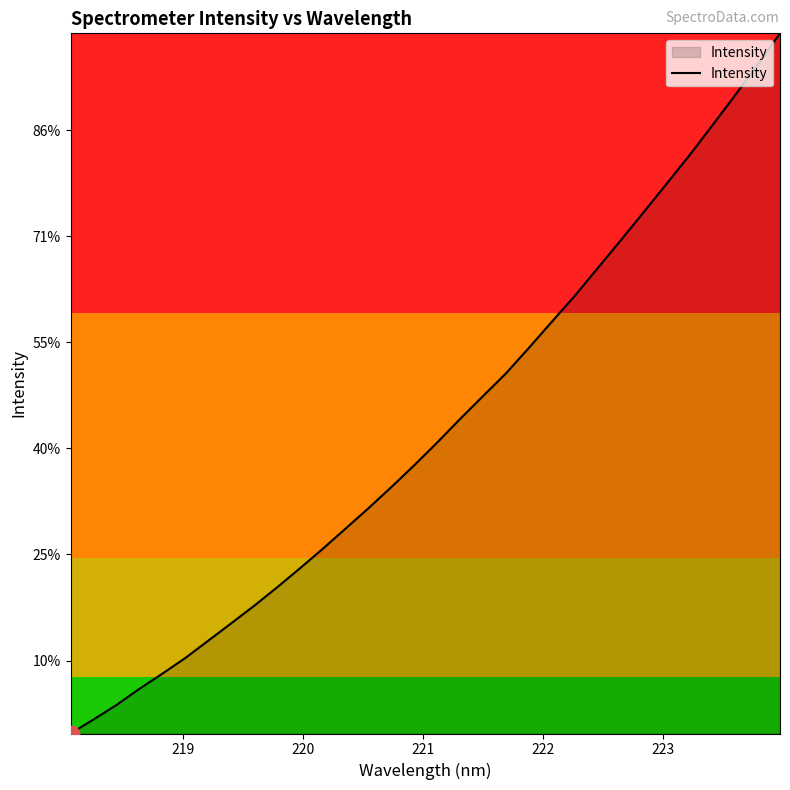

Is this an area chart (filled region under the line)?

Yes